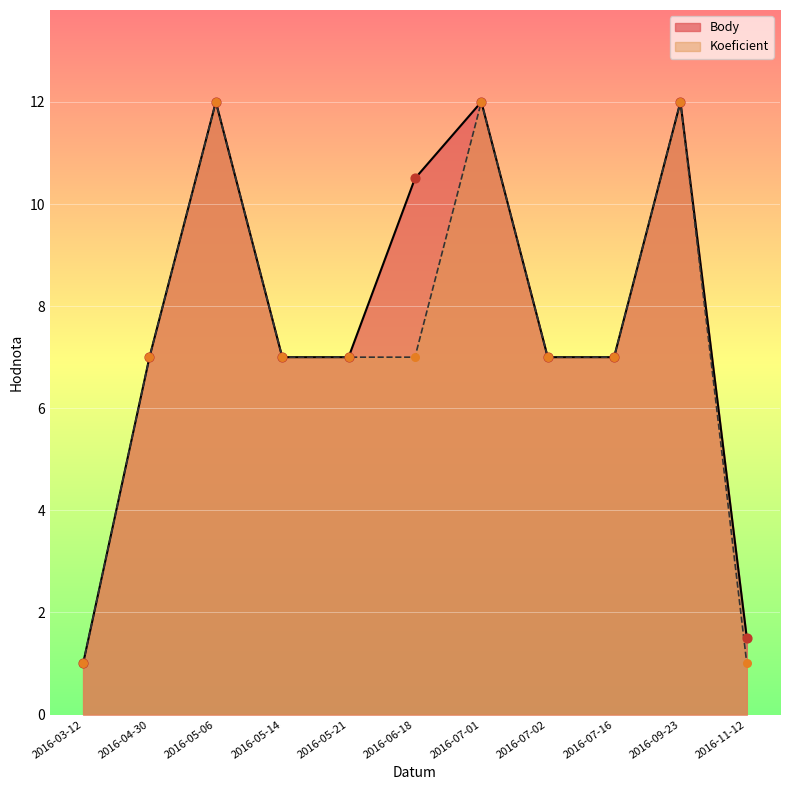

Which series has the largest total across all categories?

Body